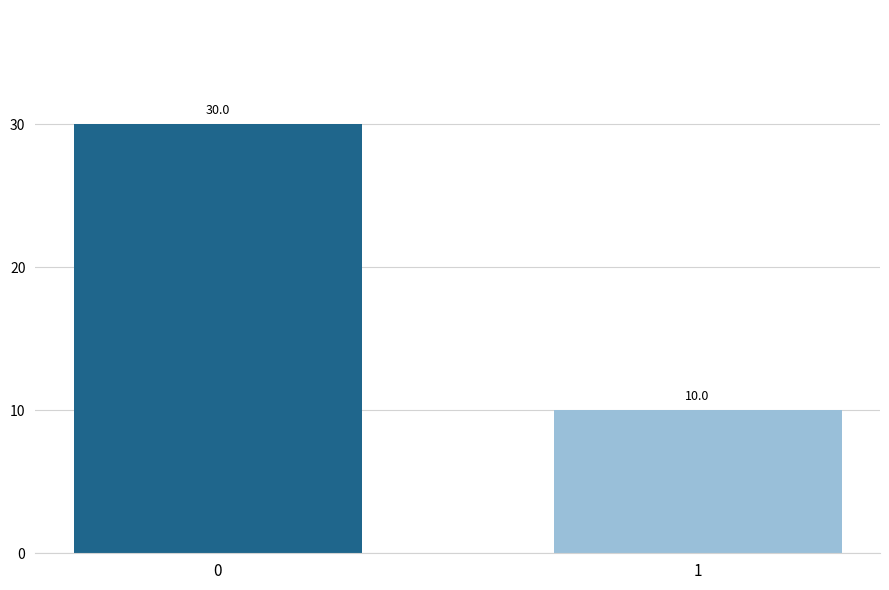

What is the ratio of the value at 0 to the value at 1?

3.0